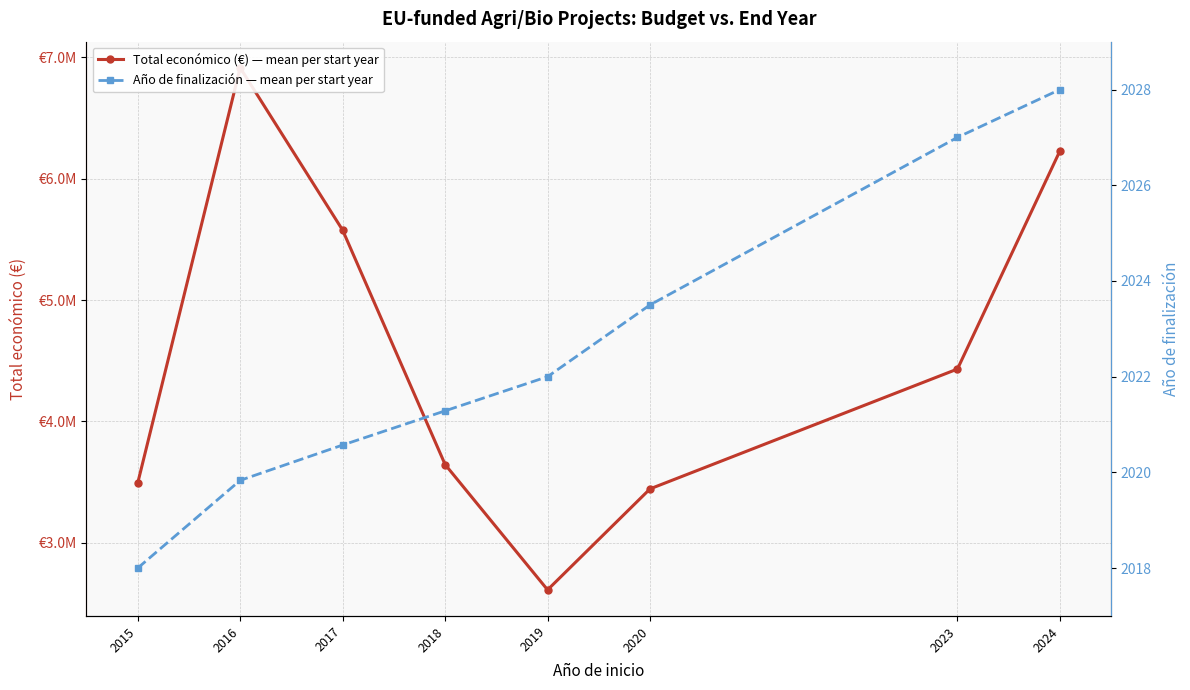

What is the difference between the highest and lowest values at 2018?

3643709.1